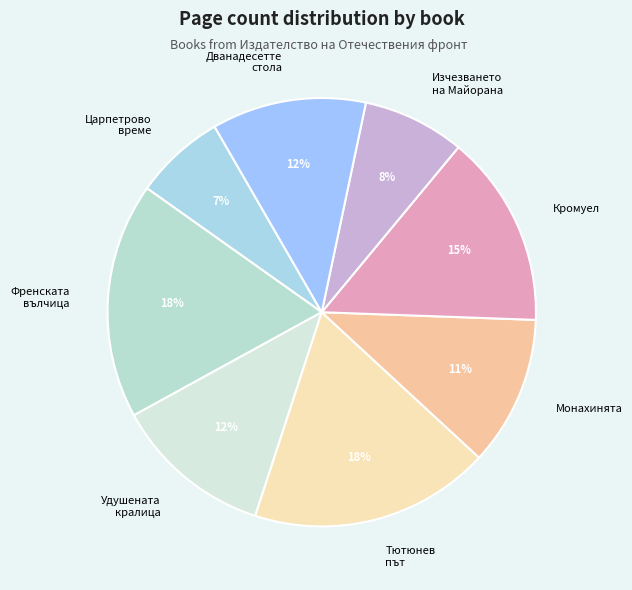

Approximately how many times larger is the value at Тютюнев път compared to Монахинята?

1.6